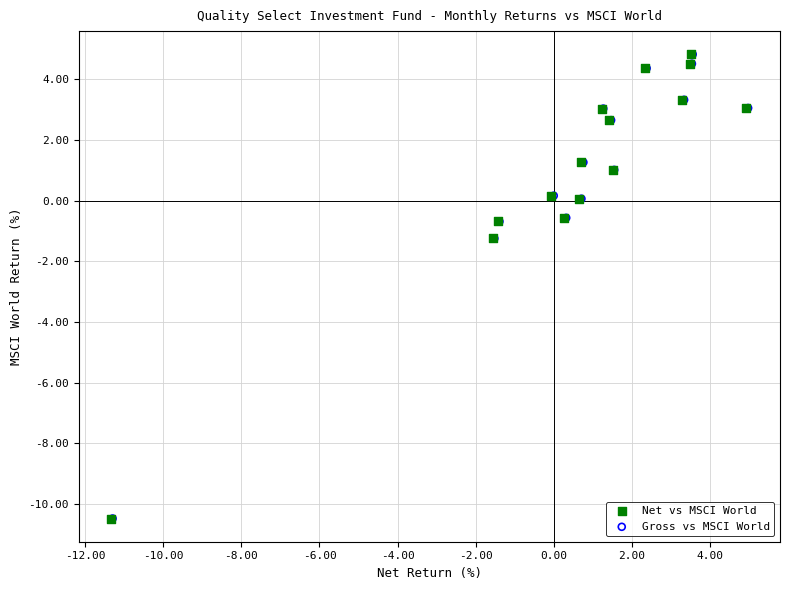

What are all the series names shown in the legend?

Net vs MSCI World, Gross vs MSCI World